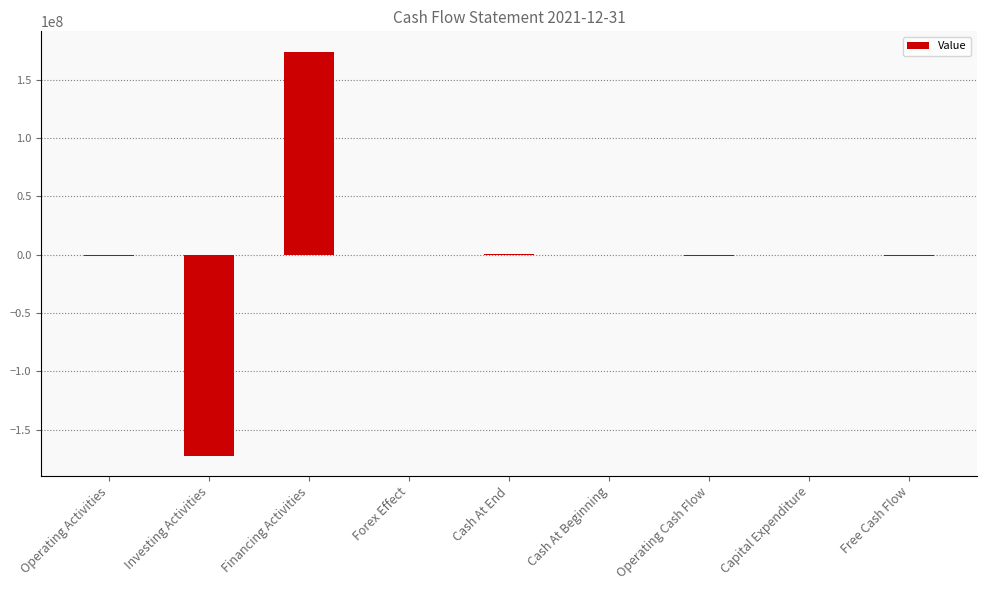

Between Forex Effect and Financing Activities, which is larger?

Financing Activities